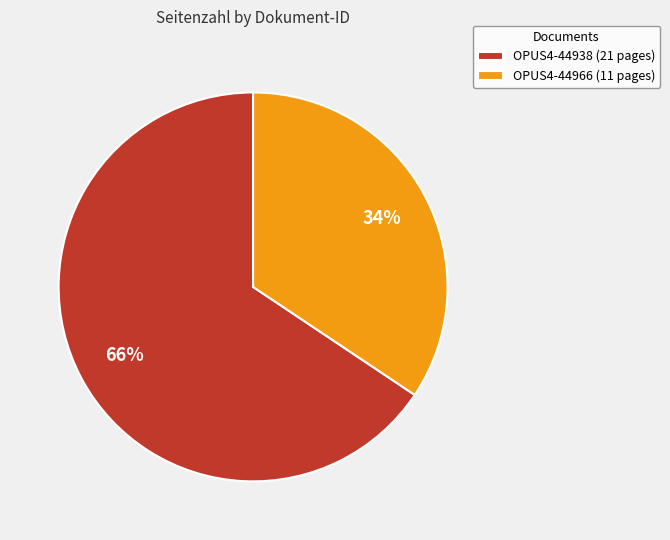

To the nearest percent, what is the combined percentage of OPUS4-44966 and OPUS4-44938?

100%